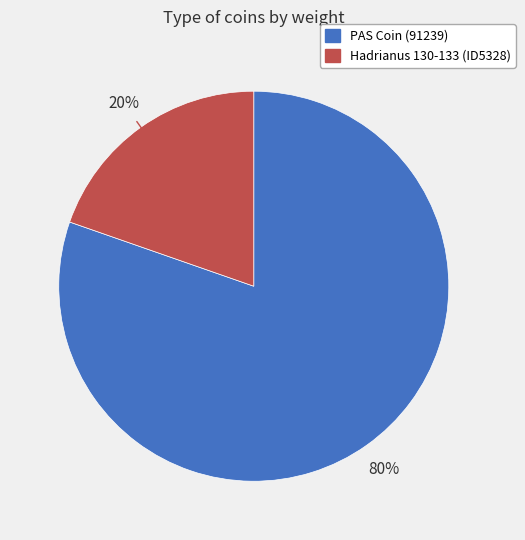

To the nearest percent, what is the average slice percentage?

50%